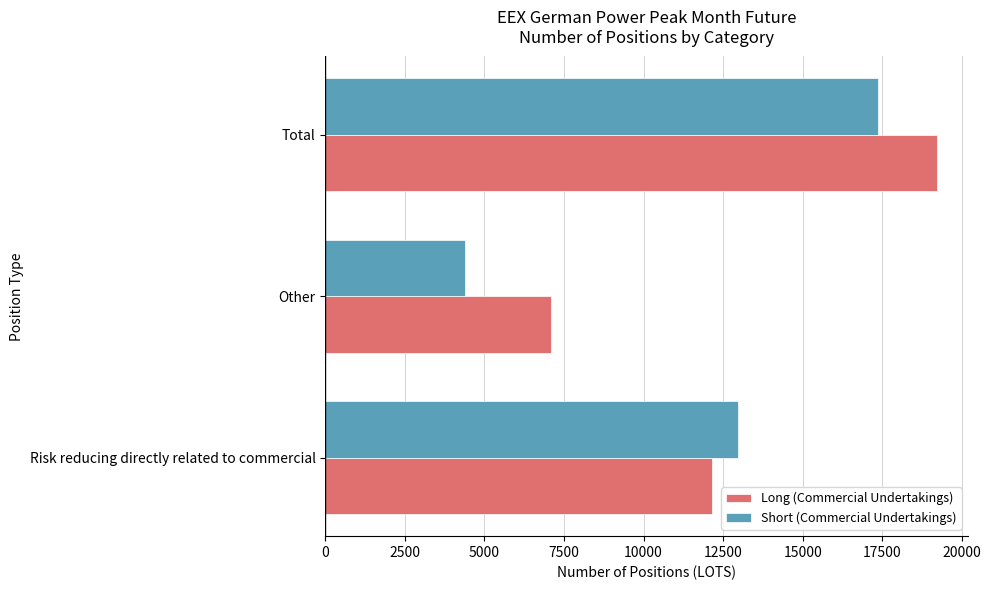

How many values in the Short (Commercial Undertakings) series are below 12980?

1